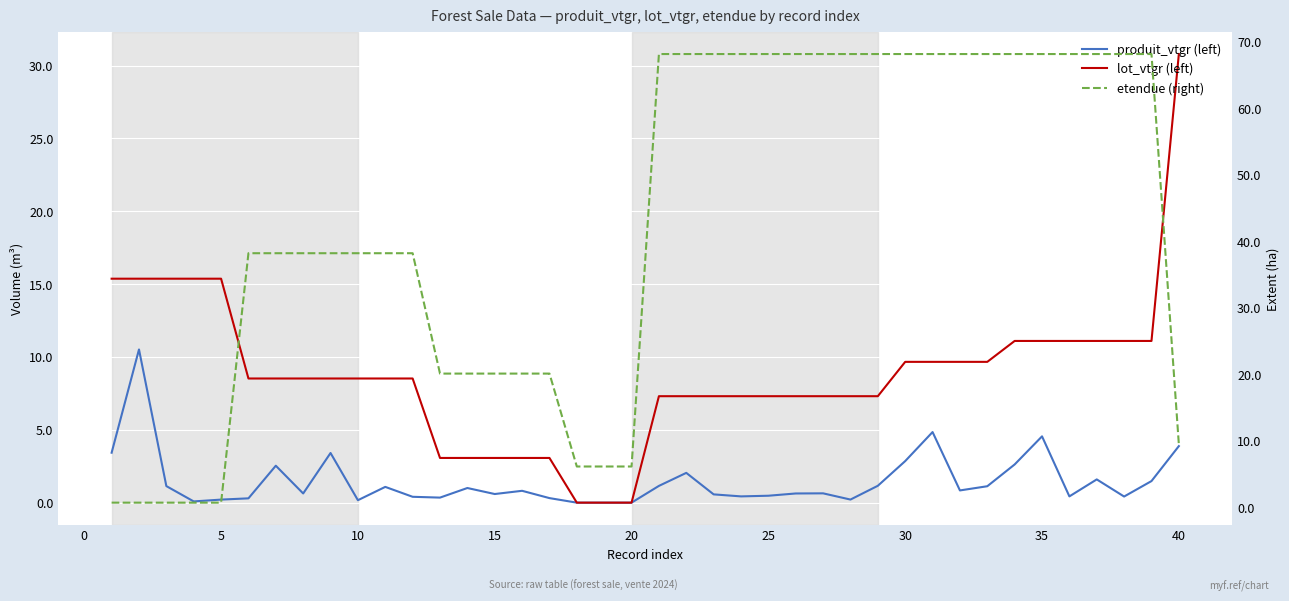

Rank the series at 30 from lowest to highest value.

produit_vtgr (left), lot_vtgr (left), etendue (right)